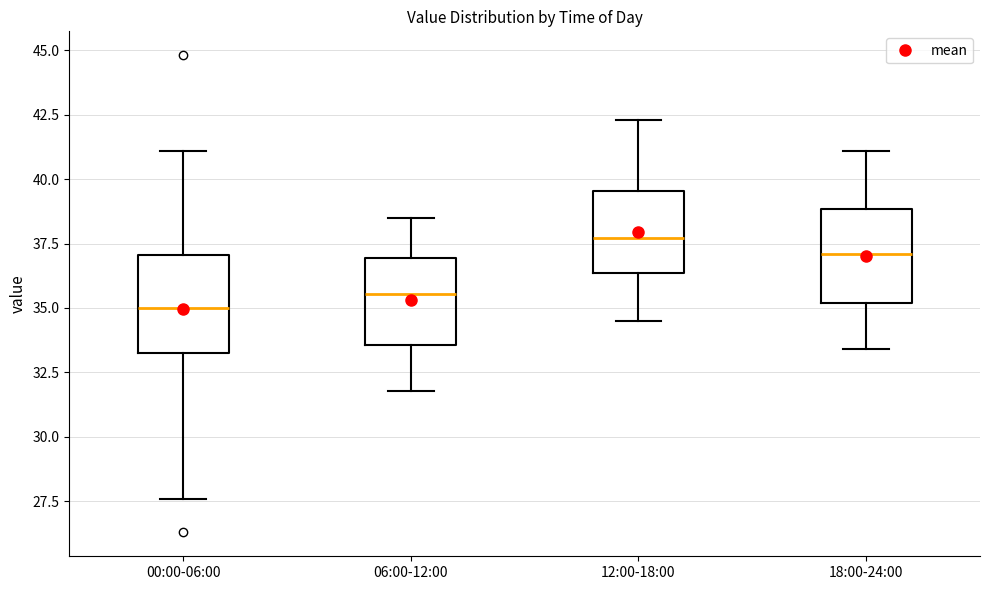

Reading left to right, read every box against the y-axis: the position of its median line, the range the box covers, and the ends of its whiskers. The values are not printed on the chart, so give them approximately, as read against the axis.

00:00-06:00: median 35.0, box 33.5 to 37.0, whiskers 27.5 to 41.0
06:00-12:00: median 35.5, box 33.5 to 37.0, whiskers 32.0 to 38.5
12:00-18:00: median 37.5, box 36.5 to 39.5, whiskers 34.5 to 42.5
18:00-24:00: median 37.0, box 35.0 to 39.0, whiskers 33.5 to 41.0